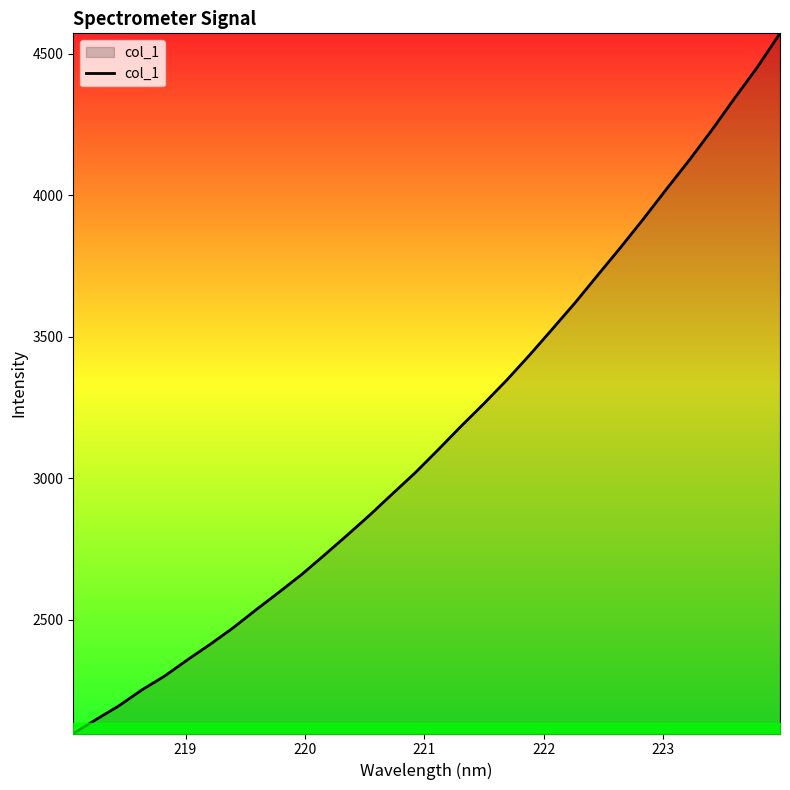

What is the smallest value displayed?

2096.9